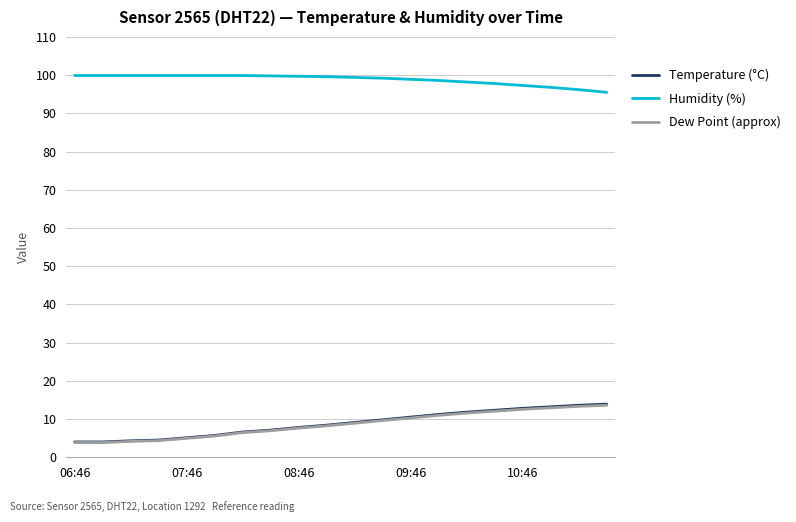

What is the minimum value shown in the chart?

3.9